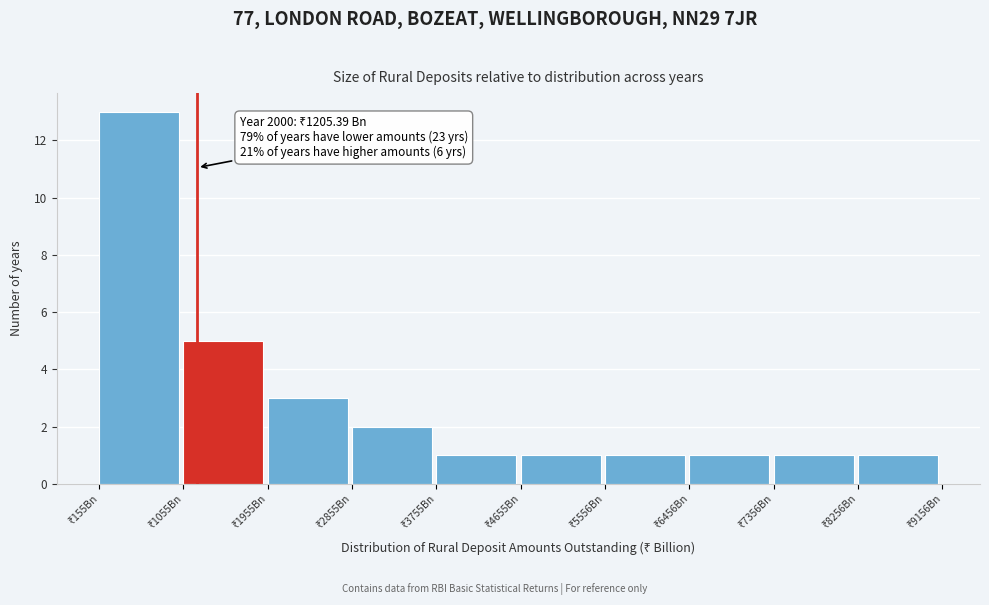

Which range on the x-axis has the tallest bar?

200 to 1100